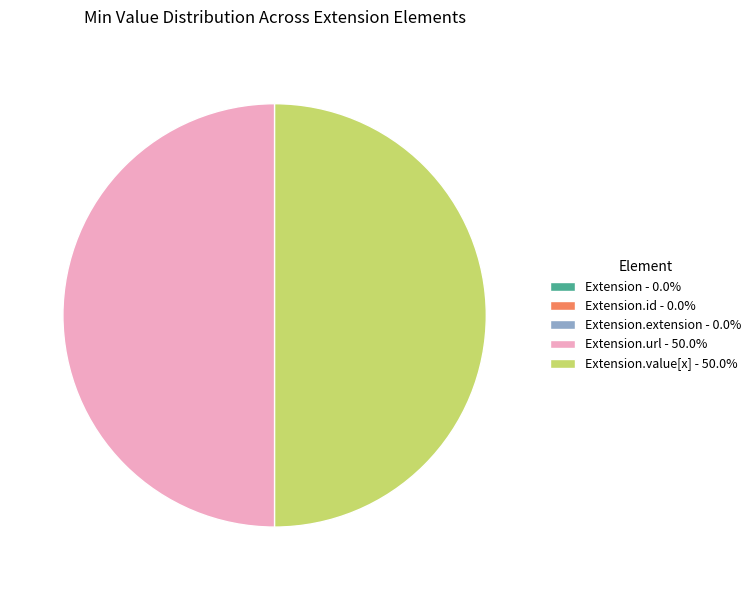

Is there a majority slice in this chart?

No